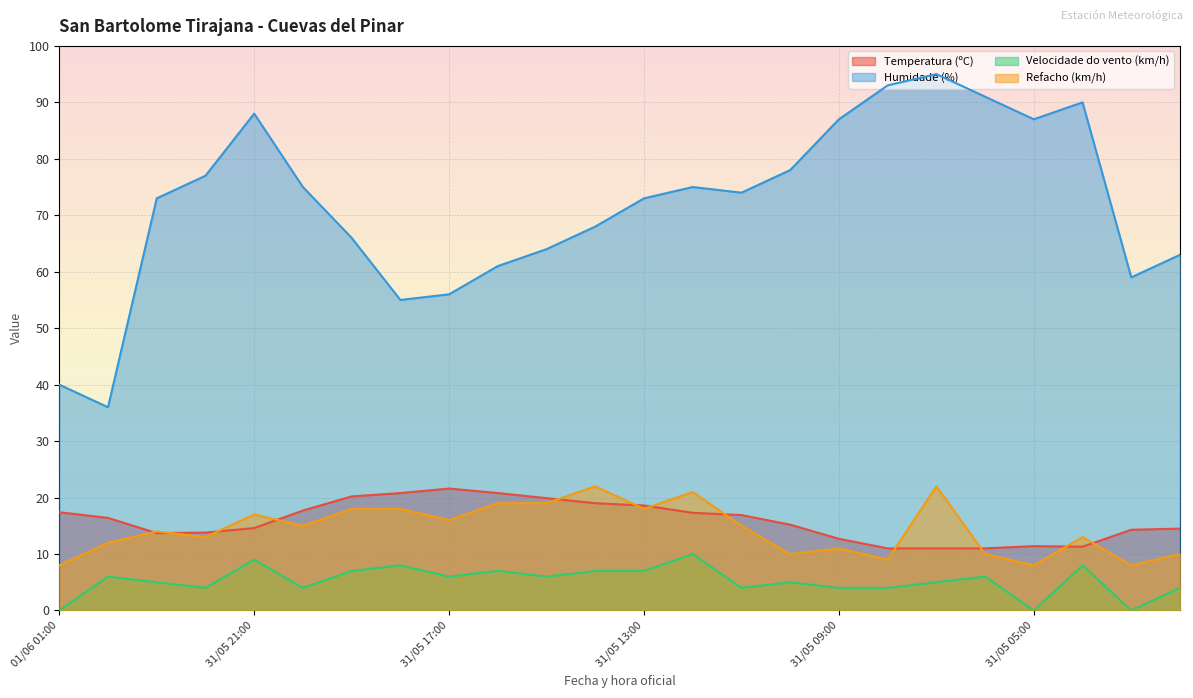

At which label does Humidade (%) reach its minimum?

01/06 00:00